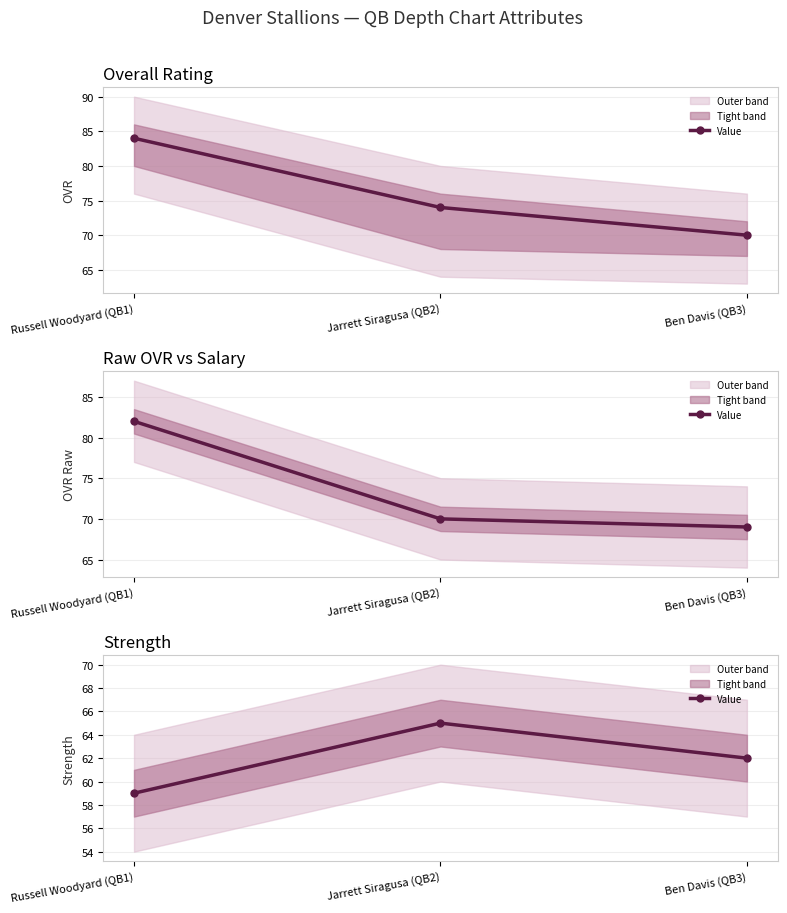

What is the smallest value displayed?

59